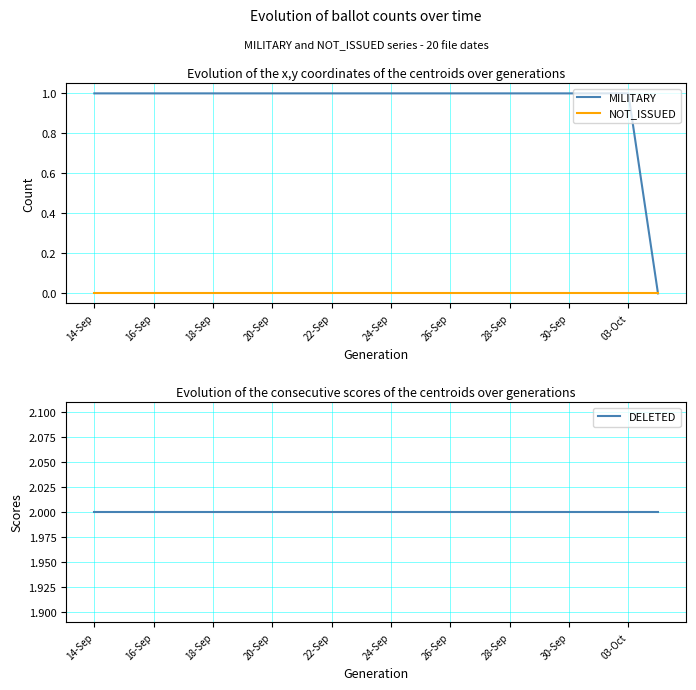

At which category is the sum across all series the highest?

14-Sep